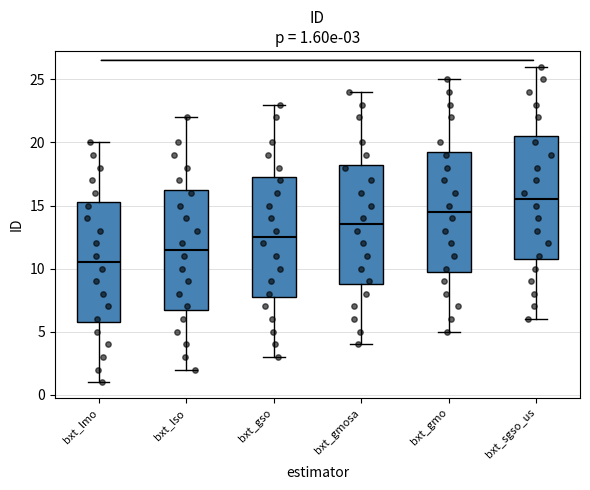

Which box has the highest median line?

bxt_sgso_us